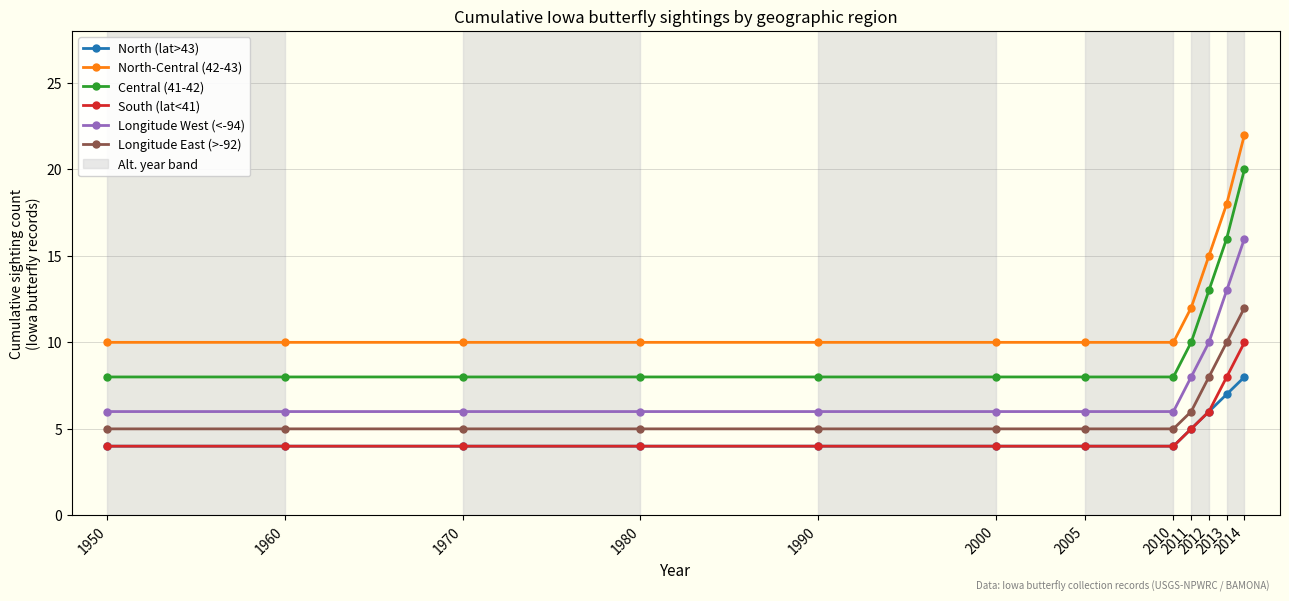

What is the difference between the maximum and minimum values in the North (lat>43) series?

4